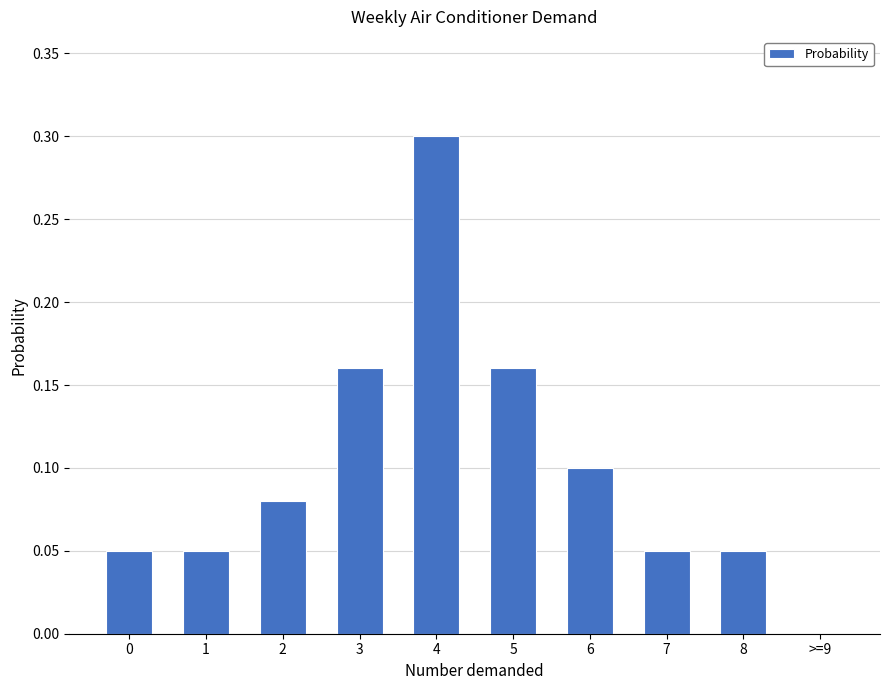

What is the sum of all values?

1.0